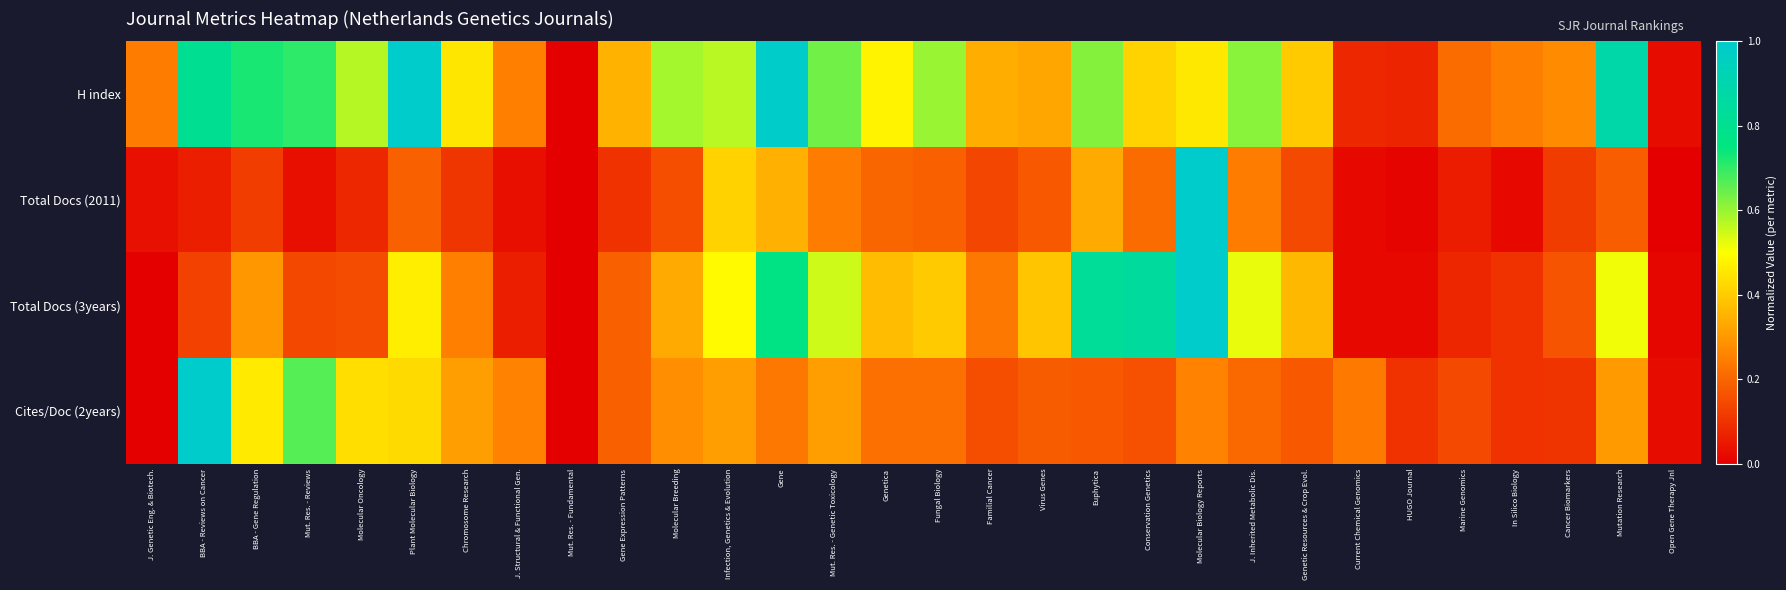

Reading right to left, transcribe all the data shown in this chart.

H index: Open Gene Therapy Jnl=0.0	Mutation Research=0.9	Cancer Biomarkers=0.3	In Silico Biology=0.2	Marine Genomics=0.2	HUGO Journal=0.1	Current Chemical Genomics=0.1	Genetic Resources & Crop Evol.=0.4	J. Inherited Metabolic Dis.=0.6	Molecular Biology Reports=0.5	Conservation Genetics=0.4	Euphytica=0.6	Virus Genes=0.3	Familial Cancer=0.3	Fungal Biology=0.6	Genetica=0.5	Mut. Res. - Genetic Toxicology=0.6	Gene=1.0	Infection, Genetics & Evolution=0.6	Molecular Breeding=0.6	Gene Expression Patterns=0.4	Mut. Res. - Fundamental=0.0	J. Structural & Functional Gen.=0.3	Chromosome Research=0.5	Plant Molecular Biology=1.0	Molecular Oncology=0.6	Mut. Res. - Reviews=0.7	BBA - Gene Regulation=0.7	BBA - Reviews on Cancer=0.8	J. Genetic Eng. & Biotech.=0.2
Total Docs (2011): Open Gene Therapy Jnl=0.0	Mutation Research=0.2	Cancer Biomarkers=0.1	In Silico Biology=0.0	Marine Genomics=0.1	HUGO Journal=0.0	Current Chemical Genomics=0.0	Genetic Resources & Crop Evol.=0.1	J. Inherited Metabolic Dis.=0.2	Molecular Biology Reports=1.0	Conservation Genetics=0.2	Euphytica=0.3	Virus Genes=0.2	Familial Cancer=0.1	Fungal Biology=0.2	Genetica=0.2	Mut. Res. - Genetic Toxicology=0.2	Gene=0.3	Infection, Genetics & Evolution=0.4	Molecular Breeding=0.2	Gene Expression Patterns=0.1	Mut. Res. - Fundamental=0.0	J. Structural & Functional Gen.=0.0	Chromosome Research=0.1	Plant Molecular Biology=0.2	Molecular Oncology=0.1	Mut. Res. - Reviews=0.0	BBA - Gene Regulation=0.1	BBA - Reviews on Cancer=0.1	J. Genetic Eng. & Biotech.=0.0
Total Docs (3years): Open Gene Therapy Jnl=0.0	Mutation Research=0.5	Cancer Biomarkers=0.2	In Silico Biology=0.1	Marine Genomics=0.1	HUGO Journal=0.0	Current Chemical Genomics=0.0	Genetic Resources & Crop Evol.=0.4	J. Inherited Metabolic Dis.=0.5	Molecular Biology Reports=1.0	Conservation Genetics=0.8	Euphytica=0.8	Virus Genes=0.4	Familial Cancer=0.2	Fungal Biology=0.4	Genetica=0.4	Mut. Res. - Genetic Toxicology=0.5	Gene=0.8	Infection, Genetics & Evolution=0.5	Molecular Breeding=0.3	Gene Expression Patterns=0.2	Mut. Res. - Fundamental=0.0	J. Structural & Functional Gen.=0.1	Chromosome Research=0.3	Plant Molecular Biology=0.5	Molecular Oncology=0.2	Mut. Res. - Reviews=0.1	BBA - Gene Regulation=0.3	BBA - Reviews on Cancer=0.1	J. Genetic Eng. & Biotech.=0.0
Cites/Doc (2years): Open Gene Therapy Jnl=0.0	Mutation Research=0.3	Cancer Biomarkers=0.1	In Silico Biology=0.1	Marine Genomics=0.1	HUGO Journal=0.1	Current Chemical Genomics=0.2	Genetic Resources & Crop Evol.=0.2	J. Inherited Metabolic Dis.=0.2	Molecular Biology Reports=0.3	Conservation Genetics=0.2	Euphytica=0.2	Virus Genes=0.2	Familial Cancer=0.2	Fungal Biology=0.2	Genetica=0.2	Mut. Res. - Genetic Toxicology=0.3	Gene=0.2	Infection, Genetics & Evolution=0.3	Molecular Breeding=0.3	Gene Expression Patterns=0.2	Mut. Res. - Fundamental=0.0	J. Structural & Functional Gen.=0.3	Chromosome Research=0.3	Plant Molecular Biology=0.4	Molecular Oncology=0.4	Mut. Res. - Reviews=0.7	BBA - Gene Regulation=0.5	BBA - Reviews on Cancer=1.0	J. Genetic Eng. & Biotech.=0.0